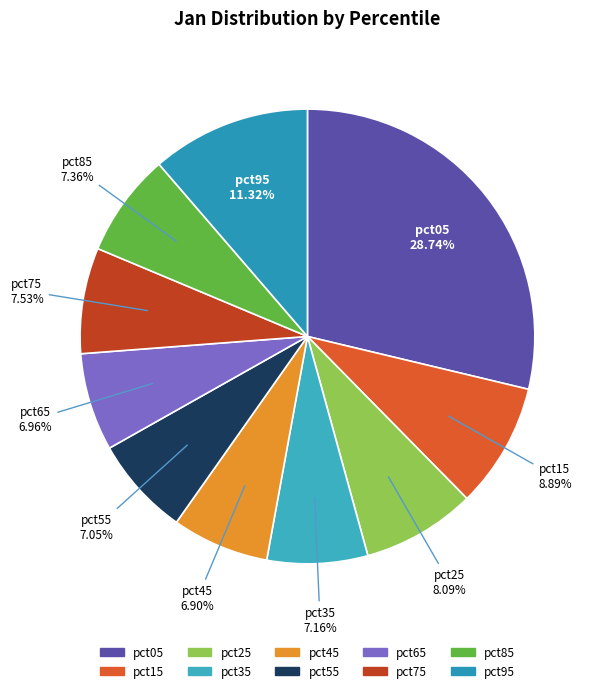

Which category has the biggest portion of the pie?

pct05